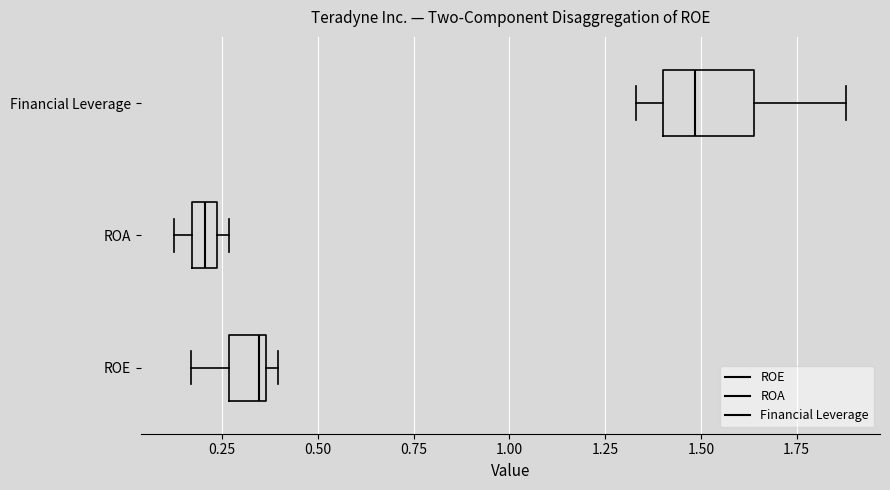

Comparing the boxes themselves (not the whiskers), which one is the widest?

Financial Leverage